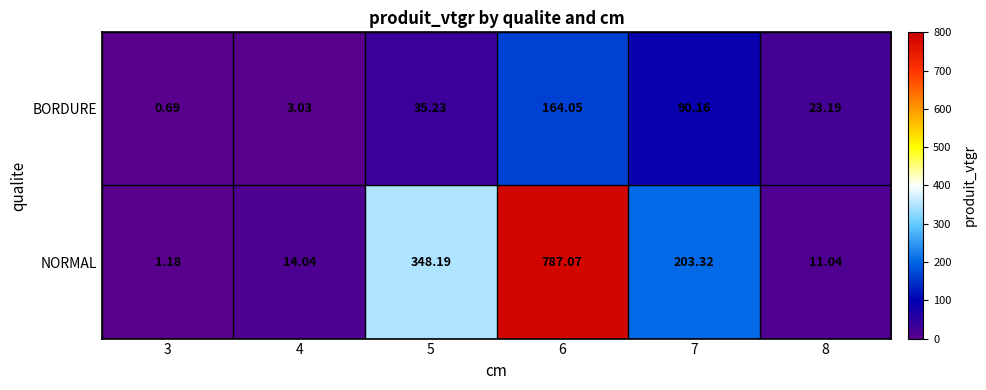

What is the sum of all BORDURE values?

316.3